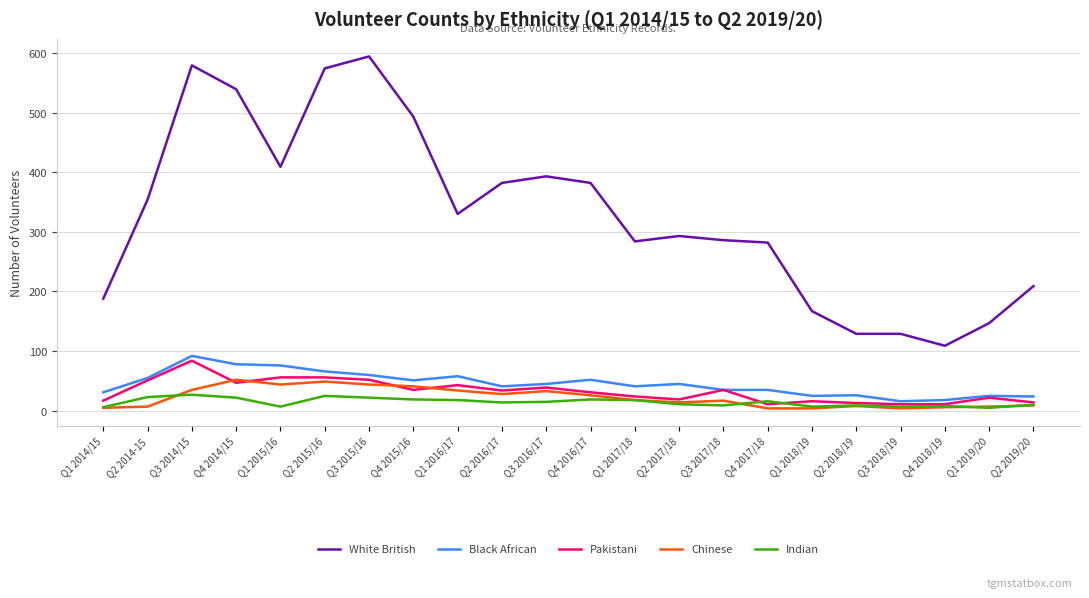

Is the value of White British at Q4 2017/18 greater than the value of Black African at Q4 2018/19?

Yes